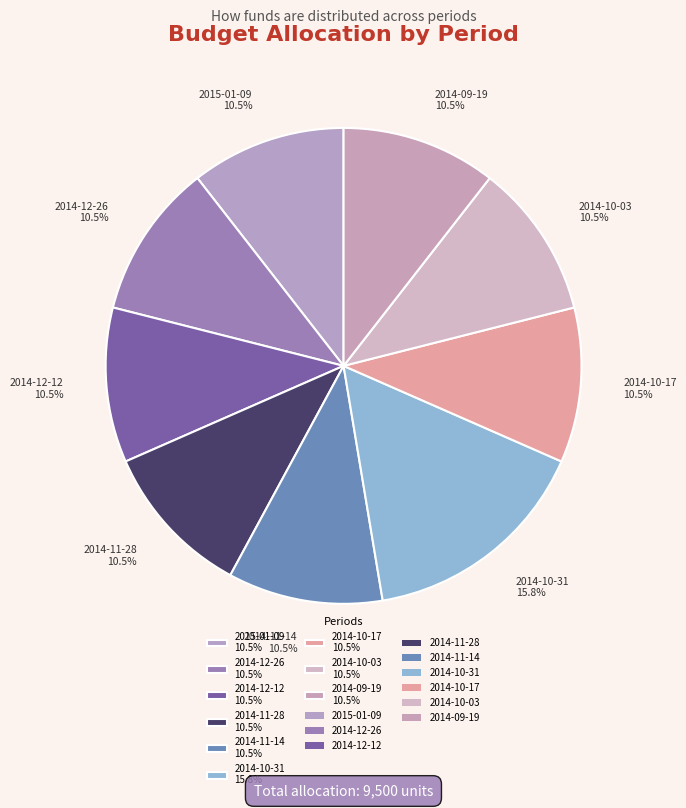

What portion of the pie excludes 2014-10-03?

89.5%